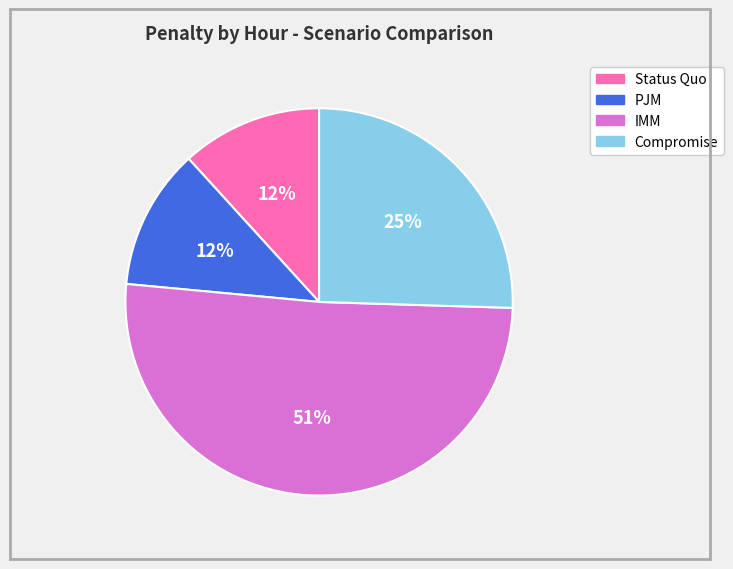

To the nearest percent, what is the difference between the largest and smallest slice percentages?

39%